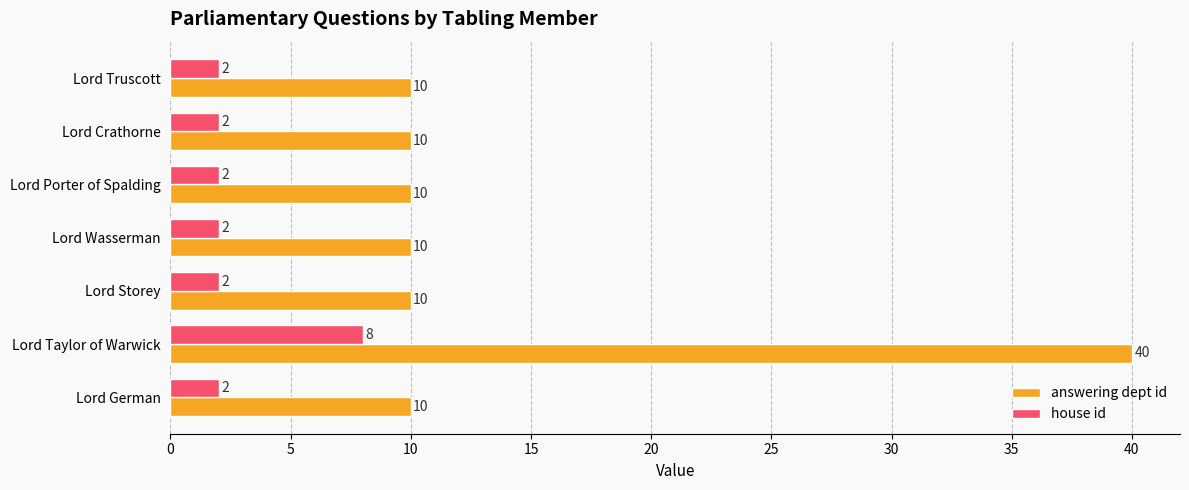

The value of house id at Lord Porter of Spalding is 2. True or false?

True